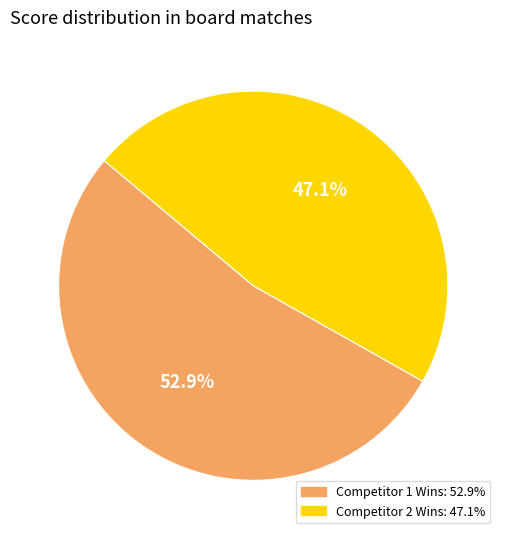

Is there a majority slice in this chart?

Yes